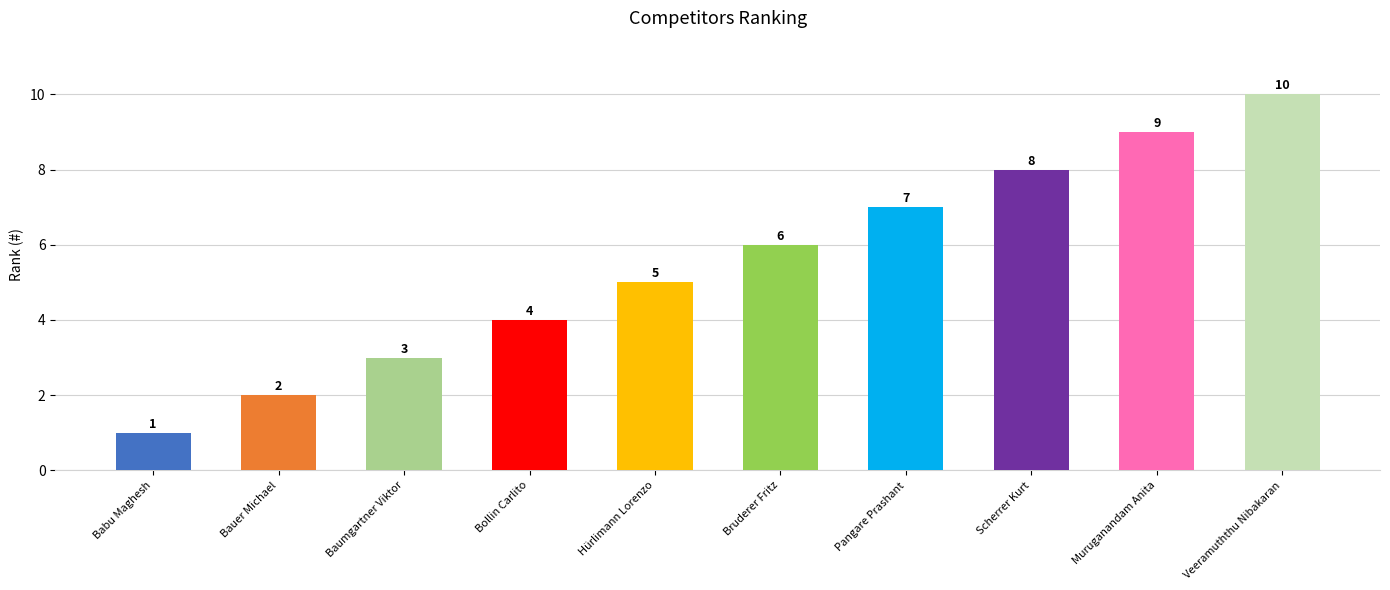

What is the value of the 10th bar from the left?

10